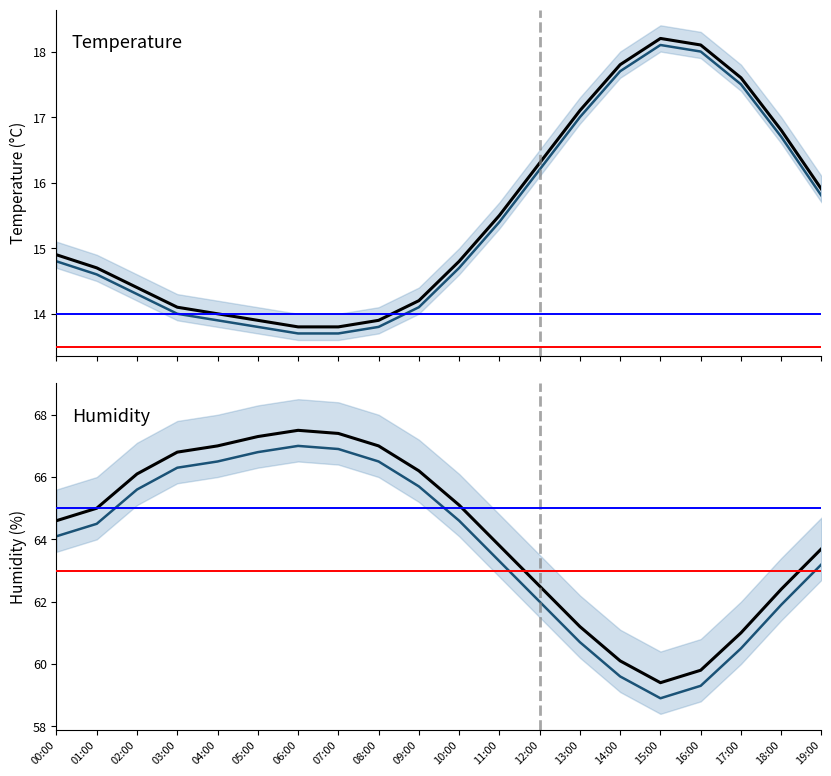

How many interior local peaks does the temperature series have?

1